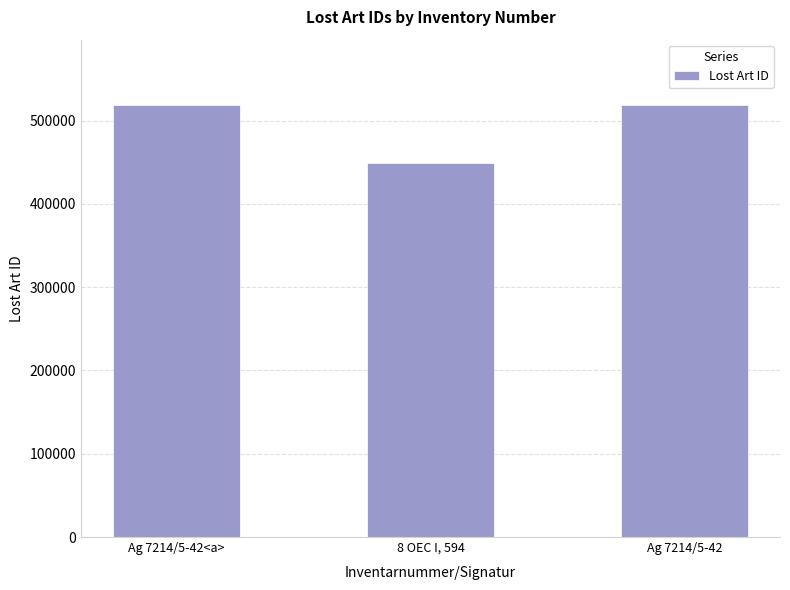

What is the difference between the maximum and second lowest values?

1